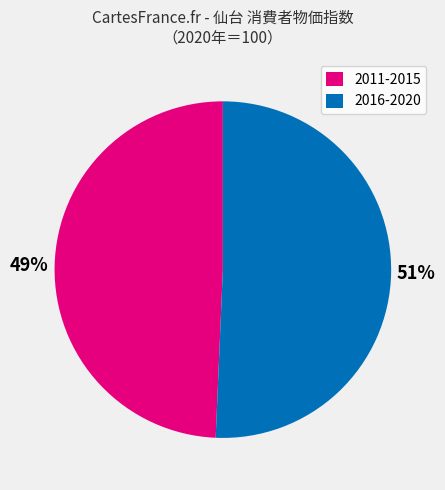

Which slice represents more than half of the pie?

2016-2020